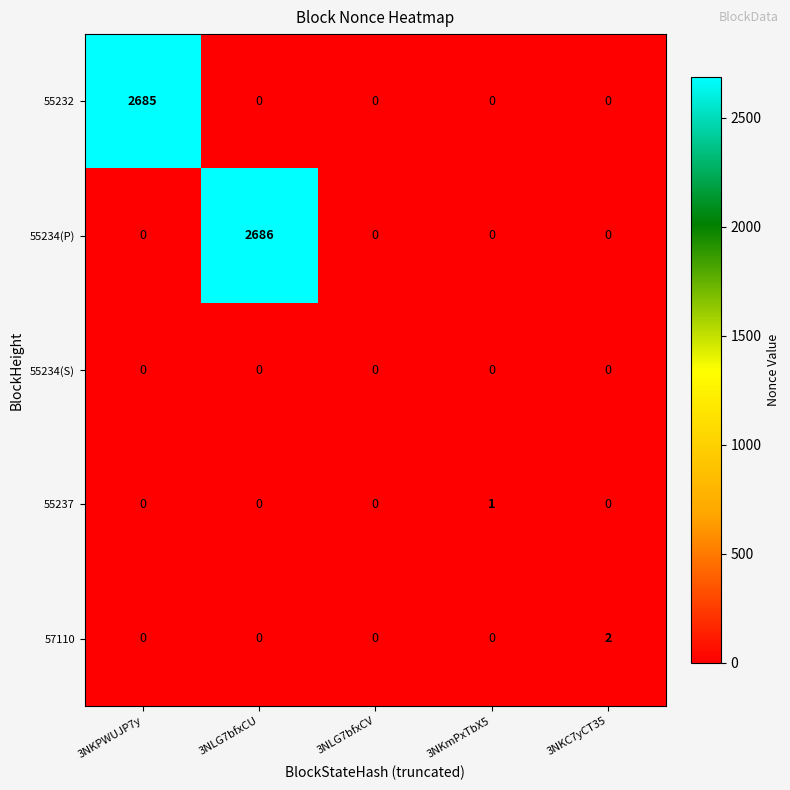

The value of 55232 at 3NKmPxTbX5 is 0. True or false?

True